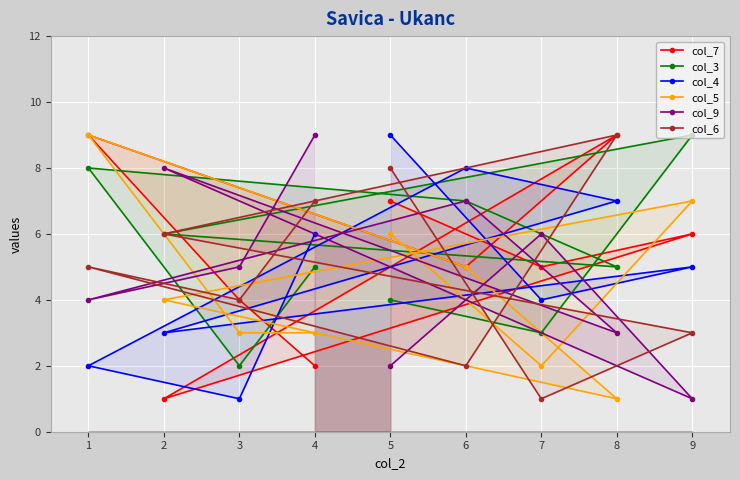

At which category is the sum across all series the highest?

1